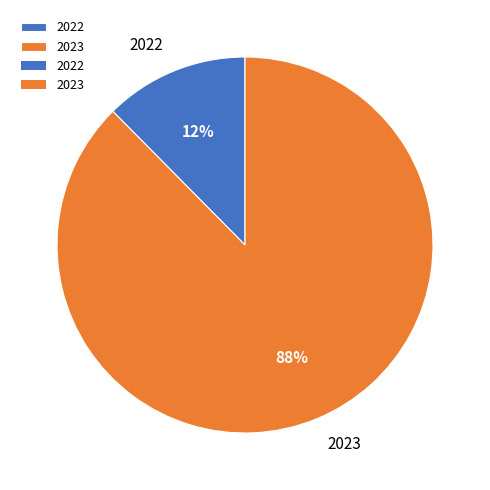

True or false: 2022 accounts for 2% of the total.

False